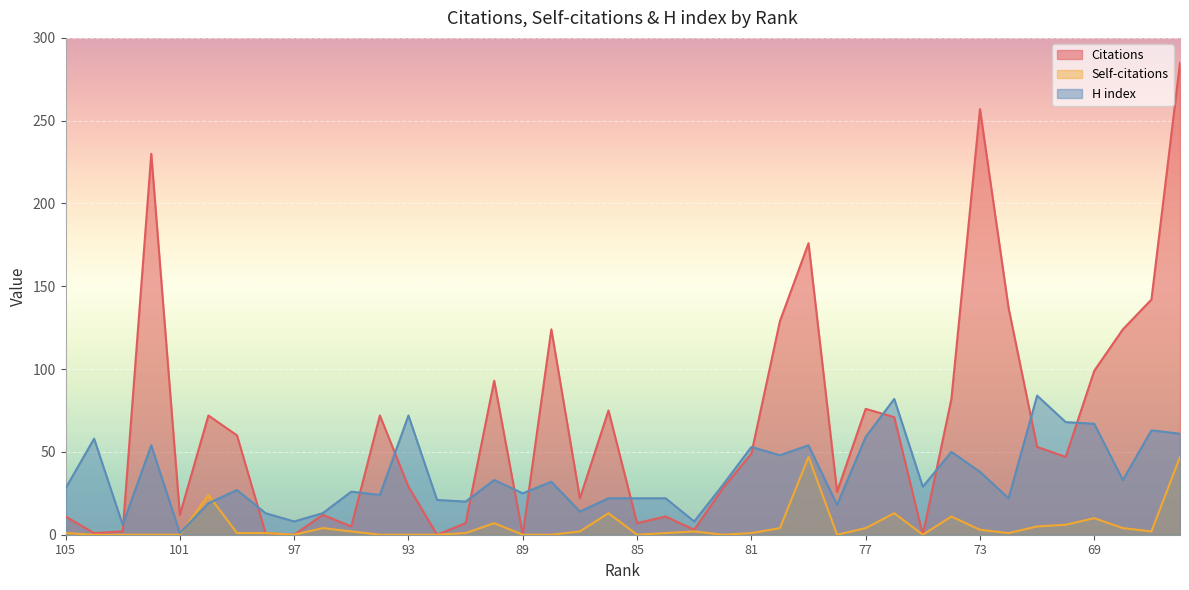

At which category does Citations reach its first local peak?

102